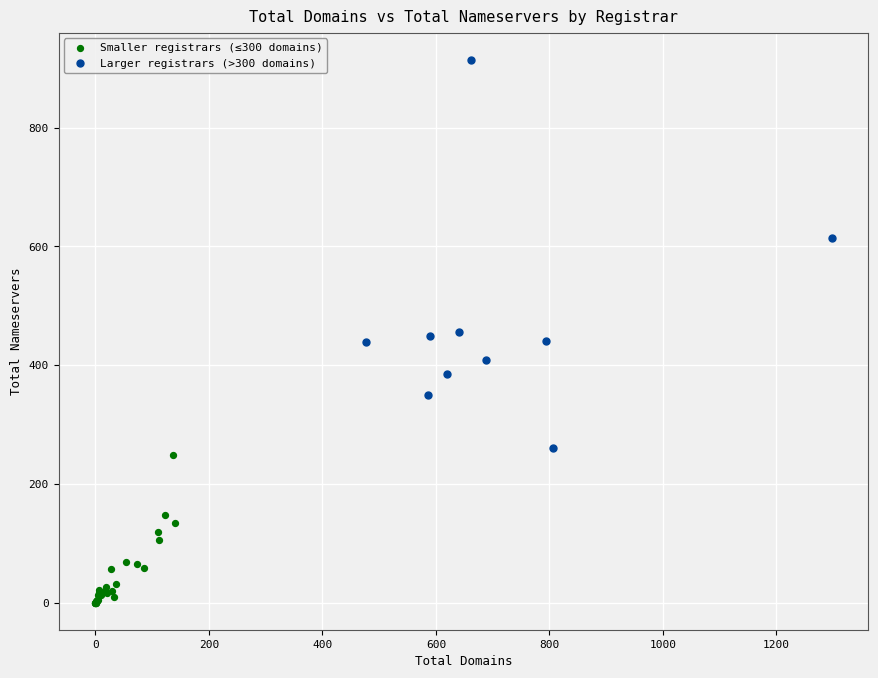

Which series has the widest spread of Y values?

Larger registrars (>300 domains)